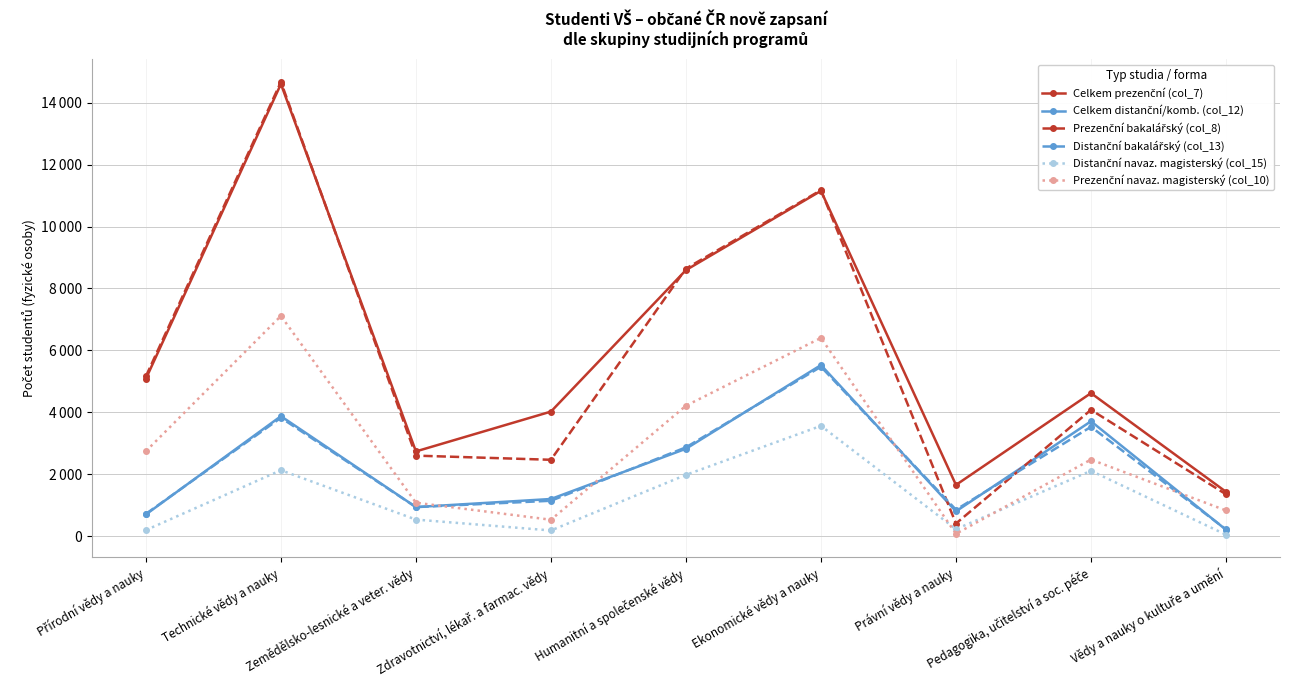

Reading left to right, what are all the values shown in this chart?

Celkem prezenční (col_7): Přírodní vědy a nauky=5087	Technické vědy a nauky=14602	Zemědělsko-lesnické a veter. vědy=2740	Zdravotnictví, lékař. a farmac. vědy=4026	Humanitní a společenské vědy=8594	Ekonomické vědy a nauky=11152	Právní vědy a nauky=1658	Pedagogika, učitelství a soc. péče=4622	Vědy a nauky o kultuře a umění=1436
Celkem distanční/komb. (col_12): Přírodní vědy a nauky=706	Technické vědy a nauky=3877	Zemědělsko-lesnické a veter. vědy=943	Zdravotnictví, lékař. a farmac. vědy=1204	Humanitní a společenské vědy=2826	Ekonomické vědy a nauky=5528	Právní vědy a nauky=806	Pedagogika, učitelství a soc. péče=3713	Vědy a nauky o kultuře a umění=211
Prezenční bakalářský (col_8): Přírodní vědy a nauky=5165	Technické vědy a nauky=14670	Zemědělsko-lesnické a veter. vědy=2604	Zdravotnictví, lékař. a farmac. vědy=2470	Humanitní a společenské vědy=8643	Ekonomické vědy a nauky=11175	Právní vědy a nauky=412	Pedagogika, učitelství a soc. péče=4082	Vědy a nauky o kultuře a umění=1355
Distanční bakalářský (col_13): Přírodní vědy a nauky=724	Technické vědy a nauky=3826	Zemědělsko-lesnické a veter. vědy=942	Zdravotnictví, lékař. a farmac. vědy=1147	Humanitní a společenské vědy=2872	Ekonomické vědy a nauky=5474	Právní vědy a nauky=858	Pedagogika, učitelství a soc. péče=3534	Vědy a nauky o kultuře a umění=223
Distanční navaz. magisterský (col_15): Přírodní vědy a nauky=199	Technické vědy a nauky=2133	Zemědělsko-lesnické a veter. vědy=539	Zdravotnictví, lékař. a farmac. vědy=188	Humanitní a společenské vědy=1983	Ekonomické vědy a nauky=3565	Právní vědy a nauky=230	Pedagogika, učitelství a soc. péče=2114	Vědy a nauky o kultuře a umění=51
Prezenční navaz. magisterský (col_10): Přírodní vědy a nauky=2748	Technické vědy a nauky=7114	Zemědělsko-lesnické a veter. vědy=1084	Zdravotnictví, lékař. a farmac. vědy=534	Humanitní a společenské vědy=4216	Ekonomické vědy a nauky=6404	Právní vědy a nauky=80	Pedagogika, učitelství a soc. péče=2477	Vědy a nauky o kultuře a umění=833